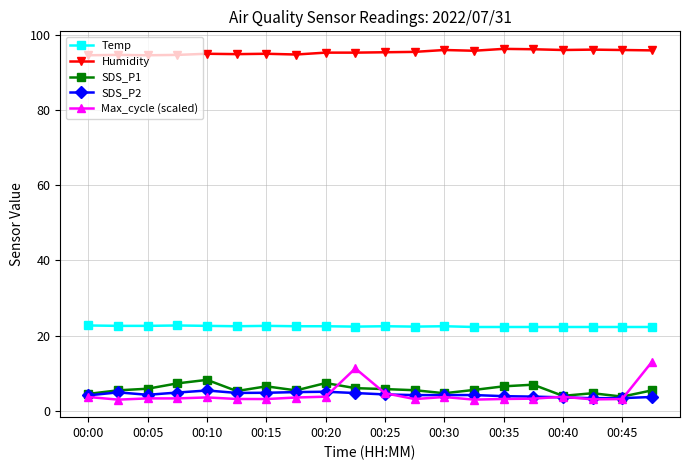

True or false: Temp has more than 0 points higher than both neighbors.

True